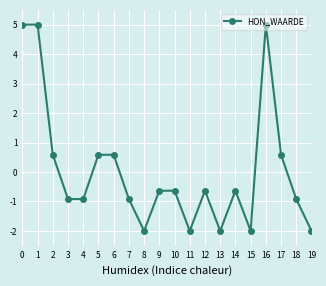

How many negative values are there?

13